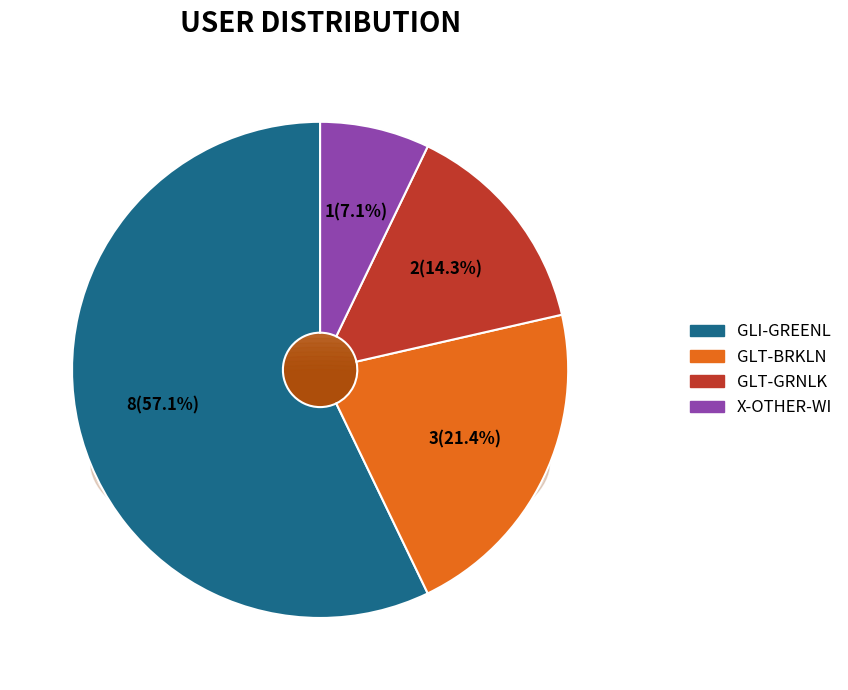

Which slice is the smallest?

X-OTHER-WI